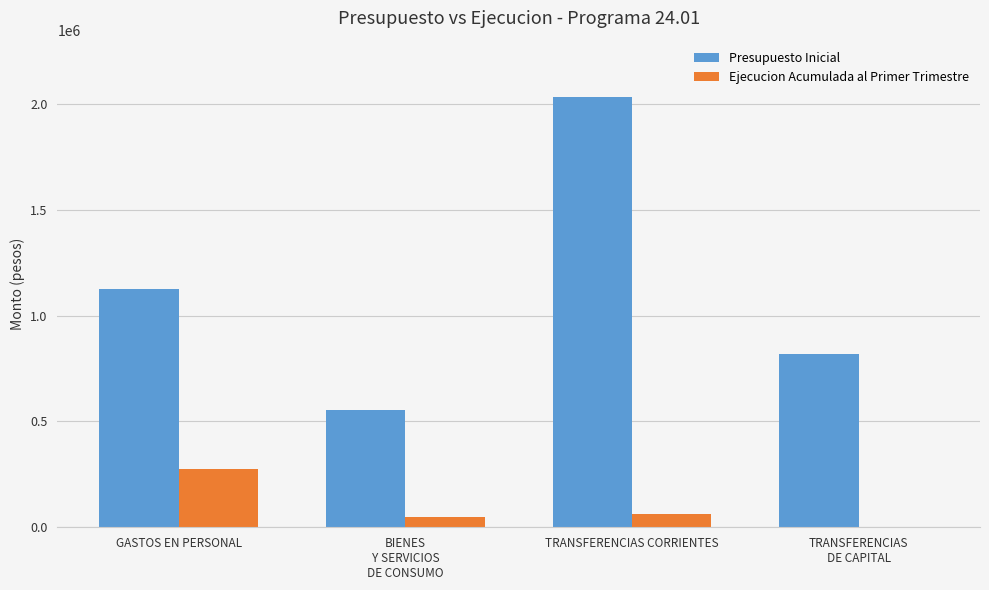

Read the Ejecucion Acumulada al Primer Trimestre value at GASTOS EN PERSONAL.

275333